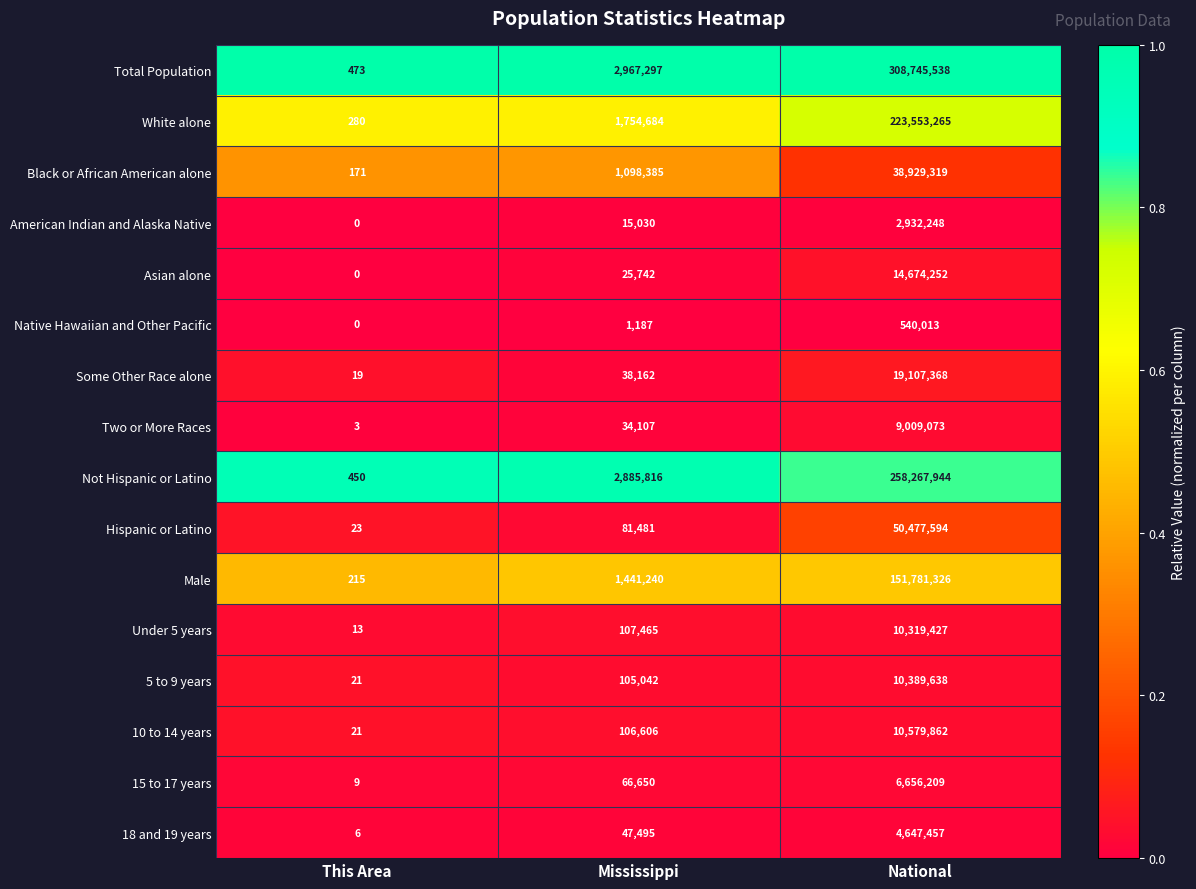

Rank the series at National from lowest to highest value.

Native Hawaiian and Other Pacific, American Indian and Alaska Native, 18 and 19 years, 15 to 17 years, Two or More Races, Under 5 years, 5 to 9 years, 10 to 14 years, Asian alone, Some Other Race alone, Black or African American alone, Hispanic or Latino, Male, White alone, Not Hispanic or Latino, Total Population